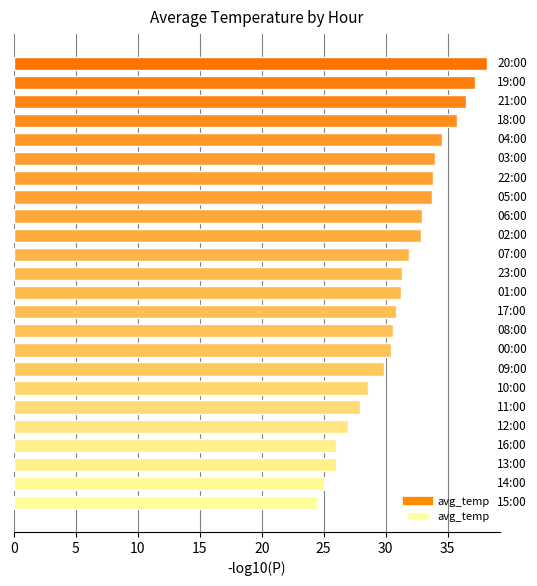

What is the difference between the maximum and minimum values?

13.7